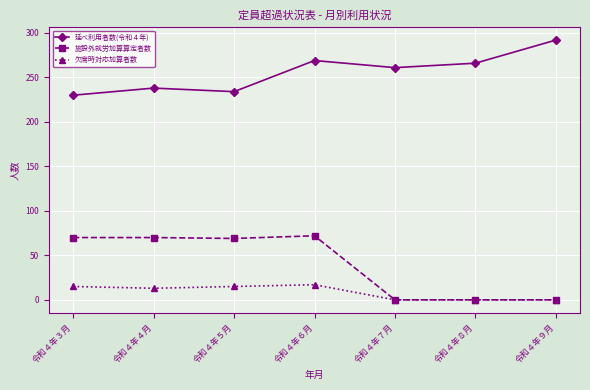

Is it true that 延べ利用者数(令和４年) equals 261 at 令和４年７月?

True